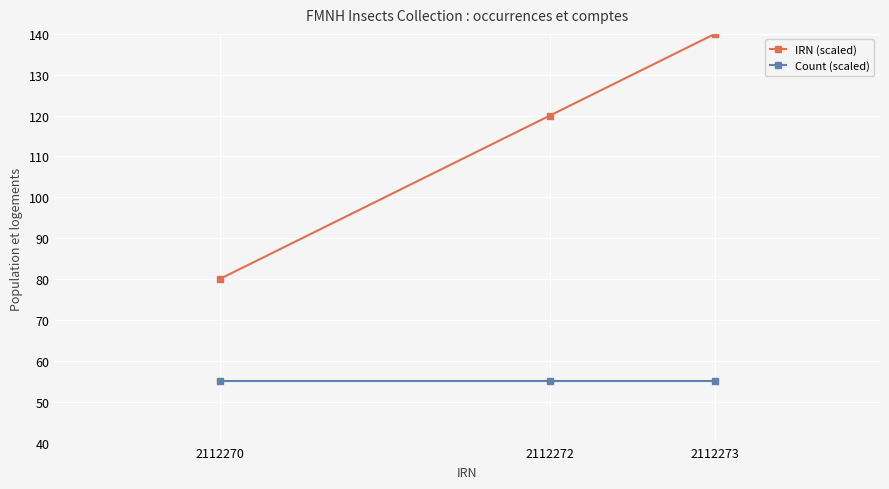

At which category is the sum across all series the highest?

2112273